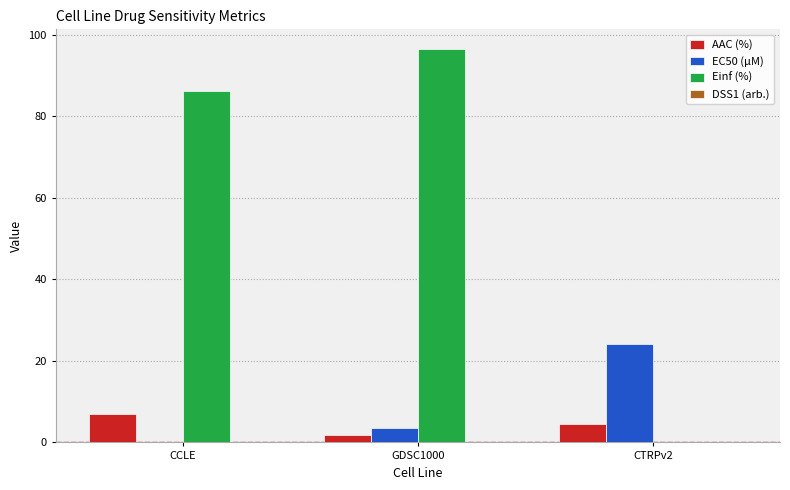

At which label is AAC (%) closest to 4?

CTRPv2